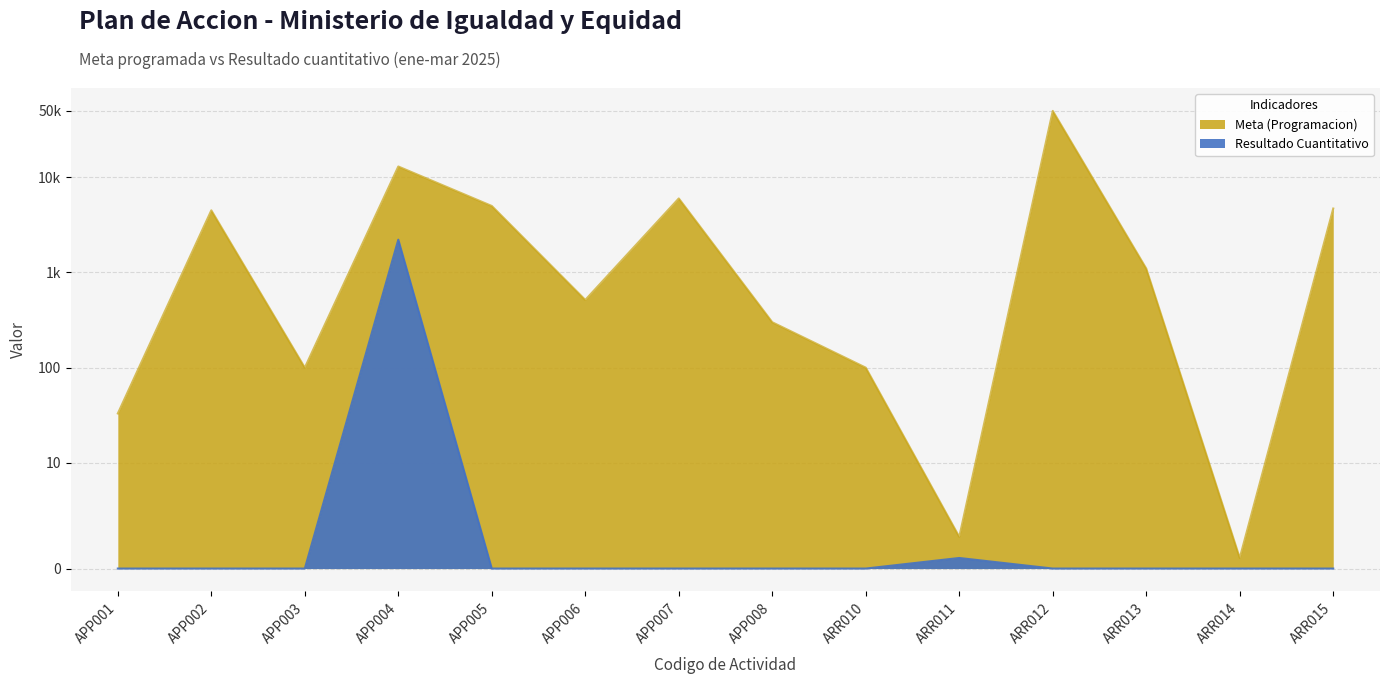

True or false: Meta (Programacion) and Resultado Cuantitativo cross at least once.

False